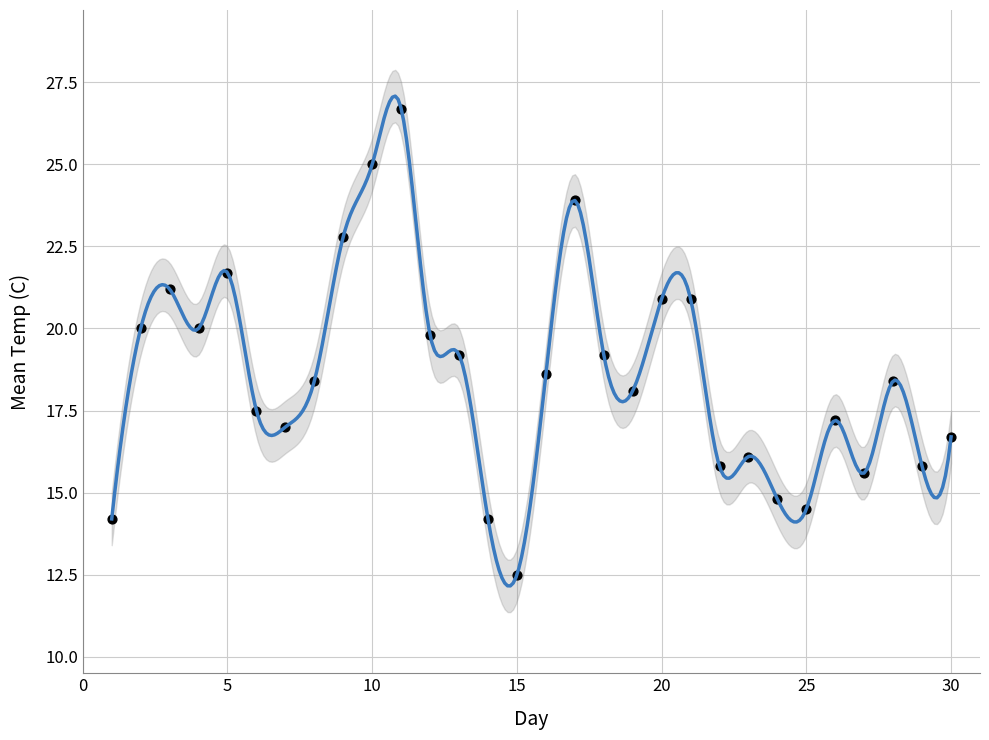

What is the range of X values (max minus min)?

29.0